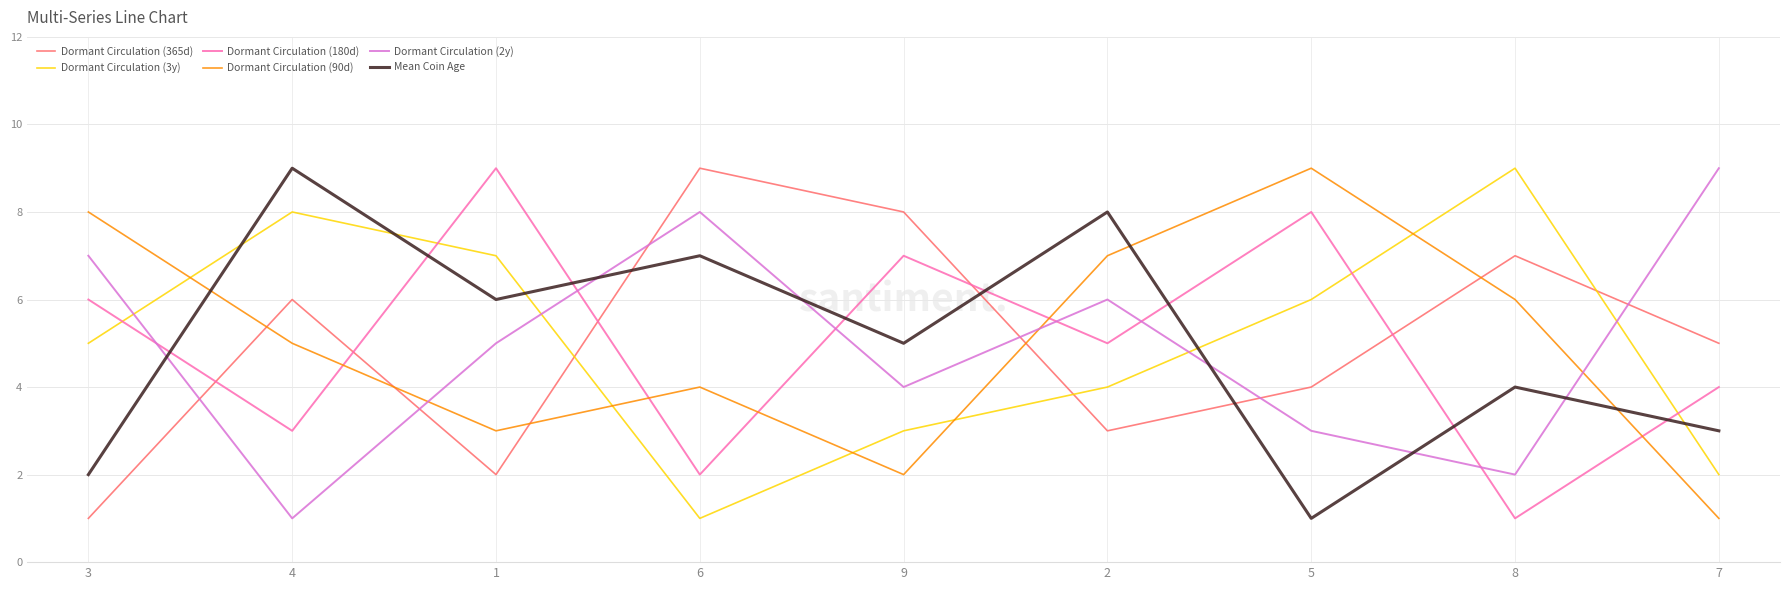

List the labels in order of Dormant Circulation (90d) value, smallest first.

7, 9, 1, 6, 4, 8, 2, 3, 5